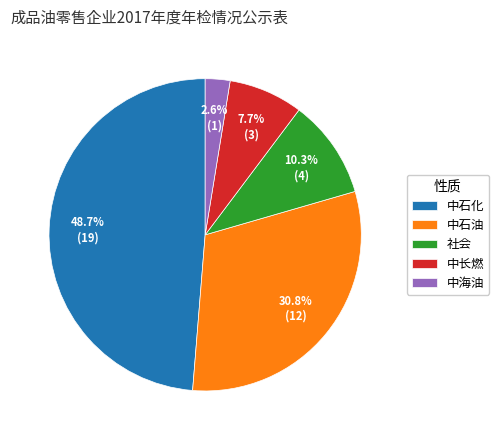

Combined, do 中海油 and 中长燃 account for over 50%?

No